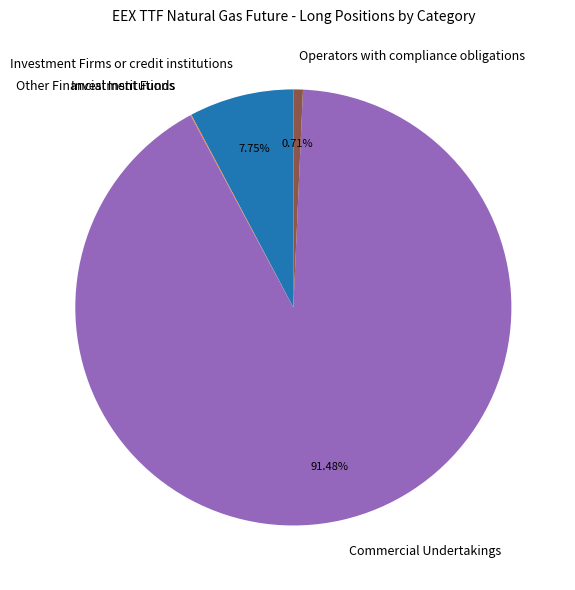

To the nearest percent, what is the difference between the largest and smallest slice percentages?

91%